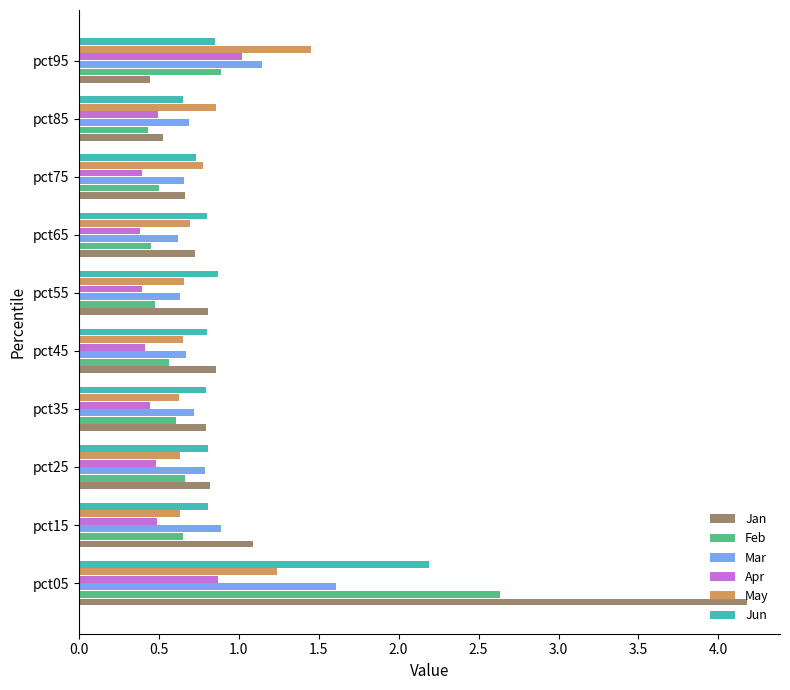

True or false: Apr has a value of 0.4 at pct35.

True